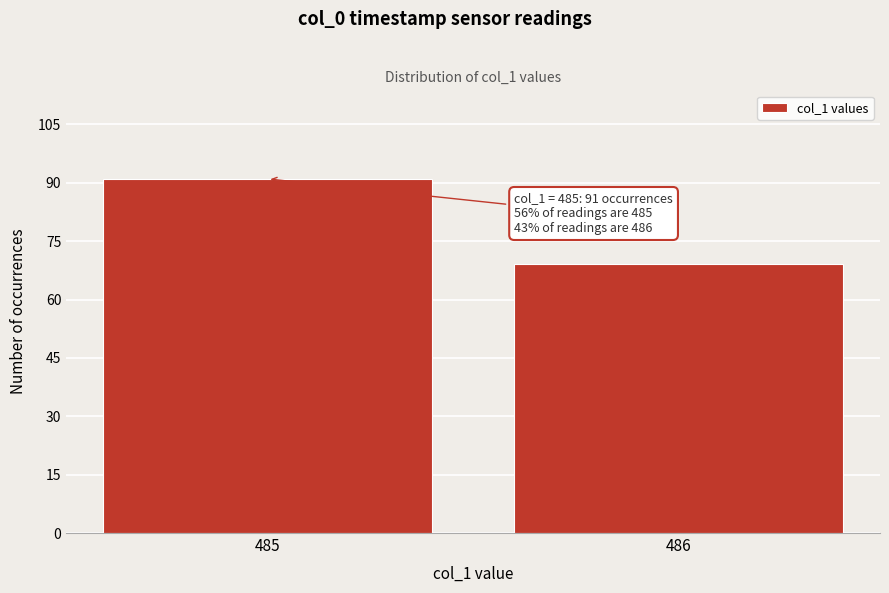

Reading right to left, extract all data points from this chart.

486=69	485=91